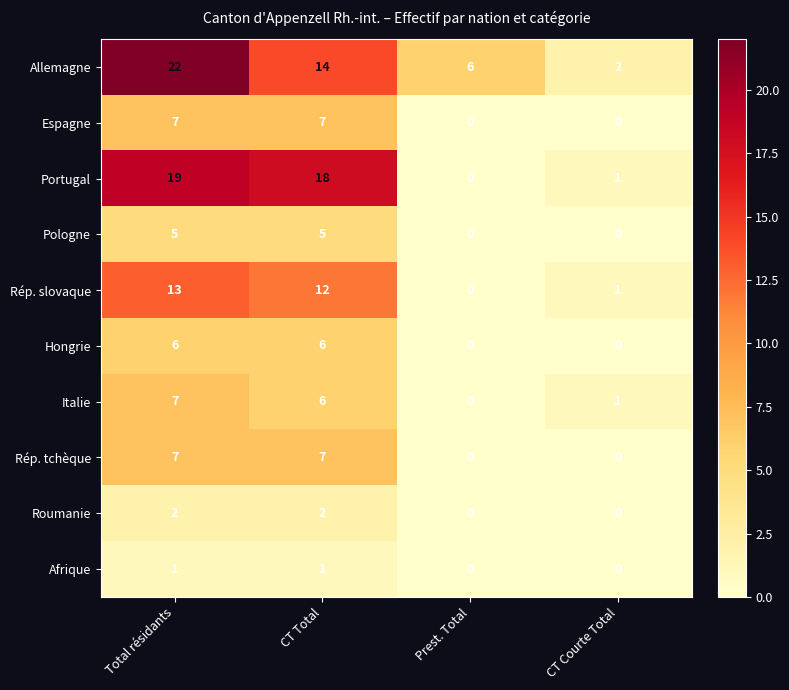

What is the difference between the maximum and minimum values in the Italie series?

7